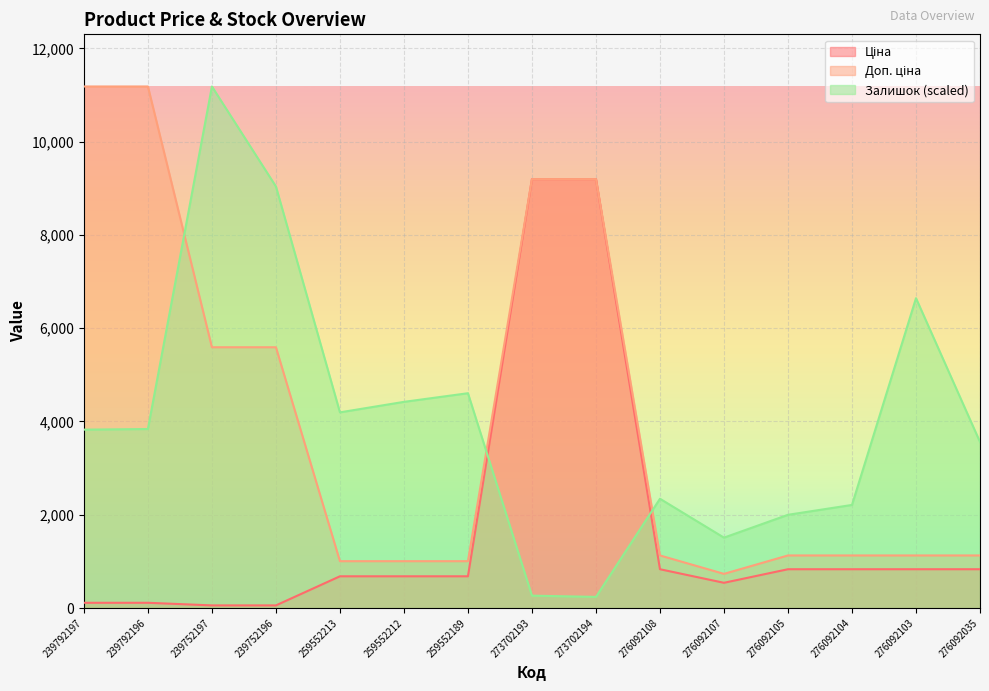

How many lines are shown in the chart?

3